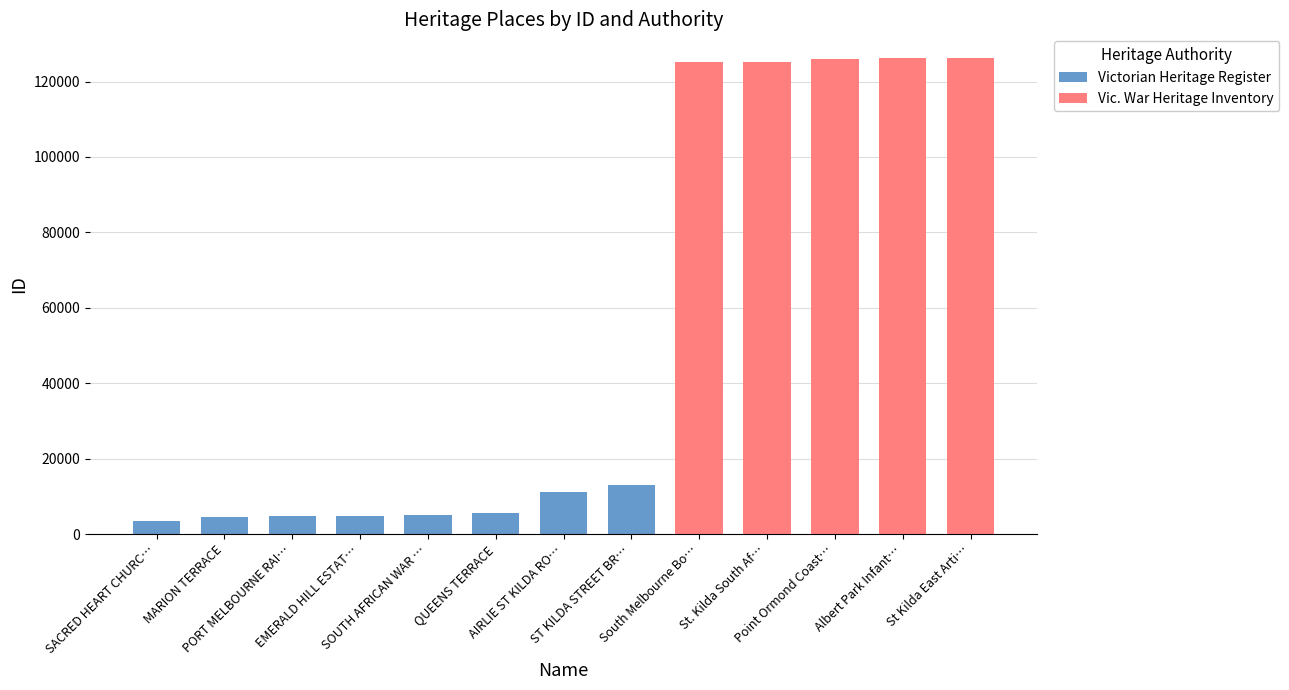

How many series are shown in this chart?

2